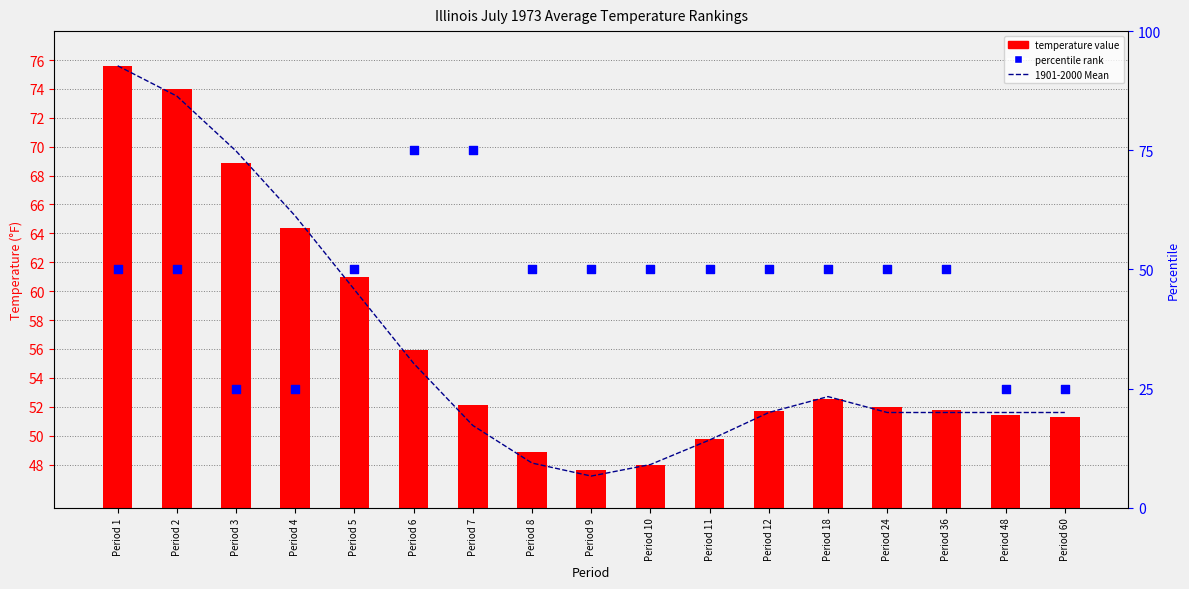

What are all the series names shown in the legend?

1901-2000 Mean, temperature value, percentile rank